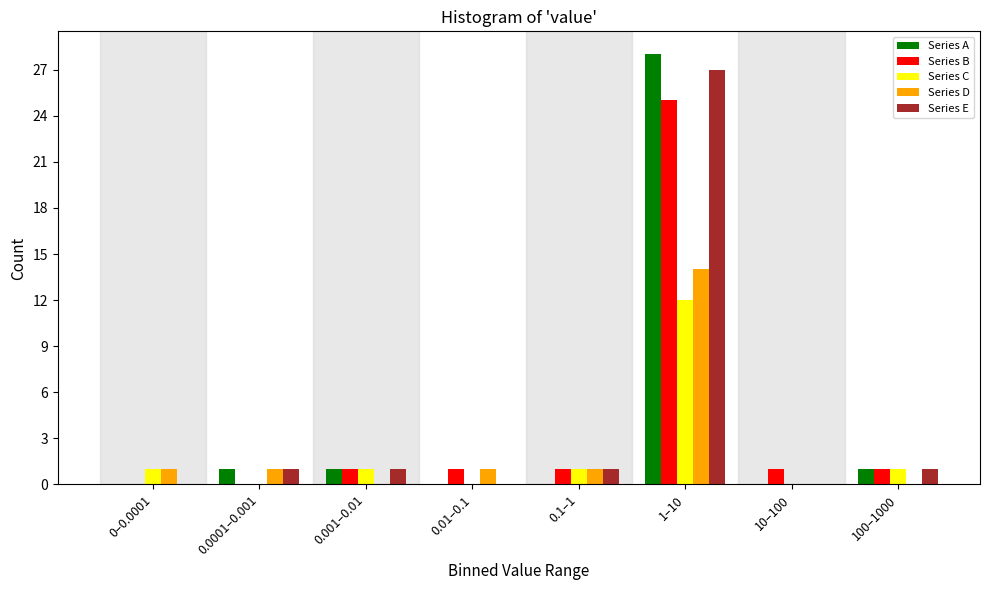

What is the sum of all Series A values?

31